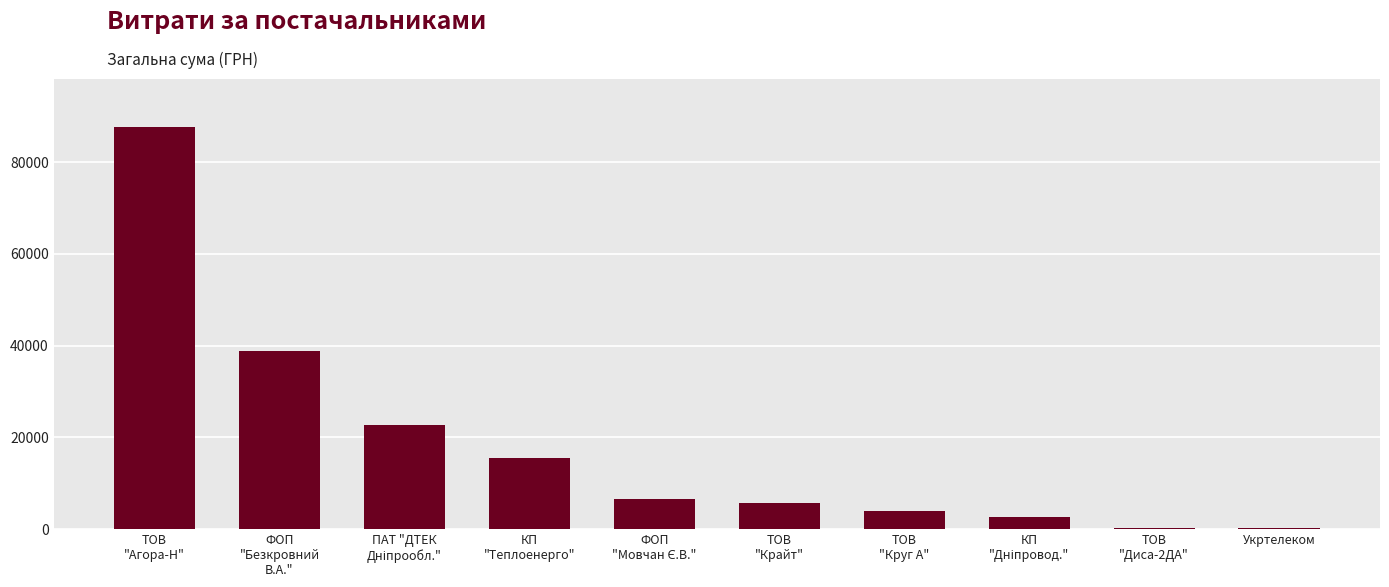

The chart shows a value of 58983.3 at ТОВ
"Агора-Н". True or false?

False